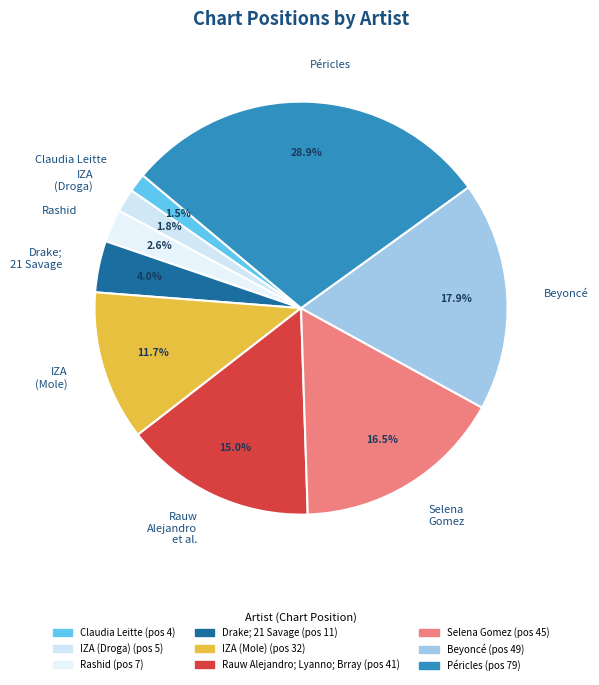

Which has a higher value, Rashid or IZA (Droga)?

Rashid